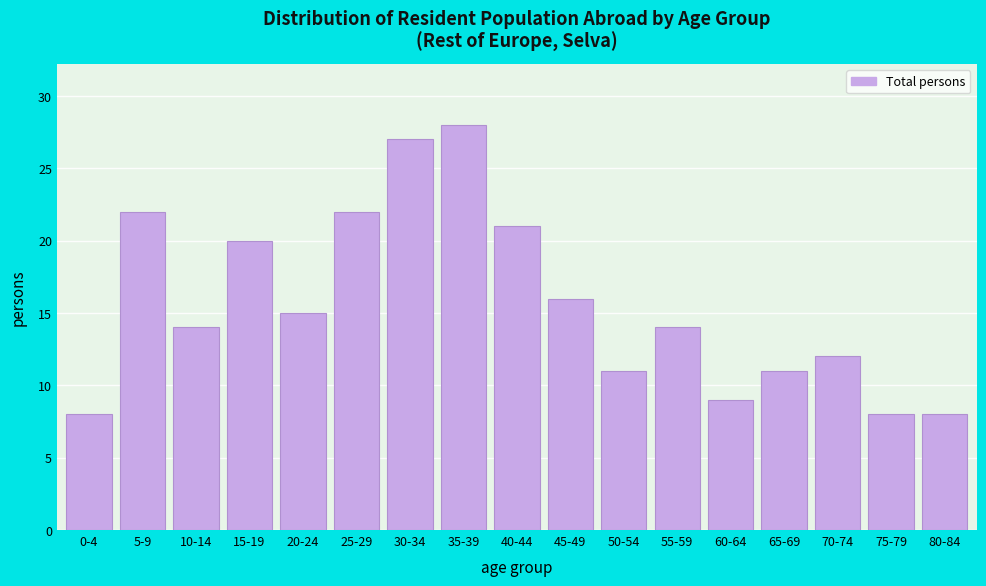

Reading left to right, what are all the values shown in this chart?

8	22	14	20	15	22	27	28	21	16	11	14	9	11	12	8	8